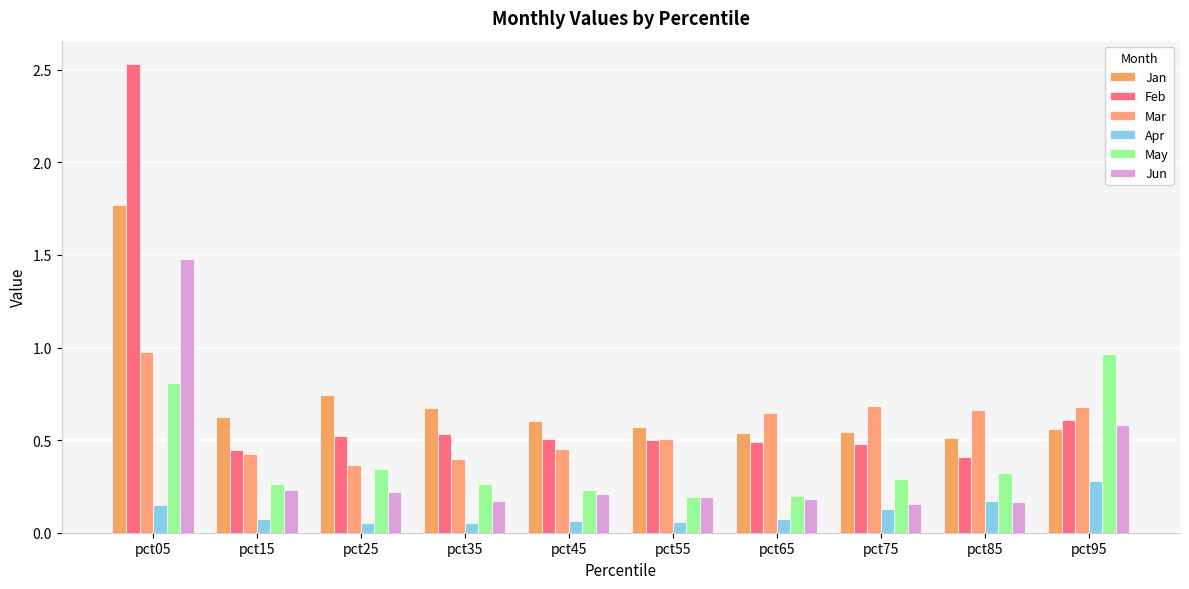

How many categories are shown in the chart?

10